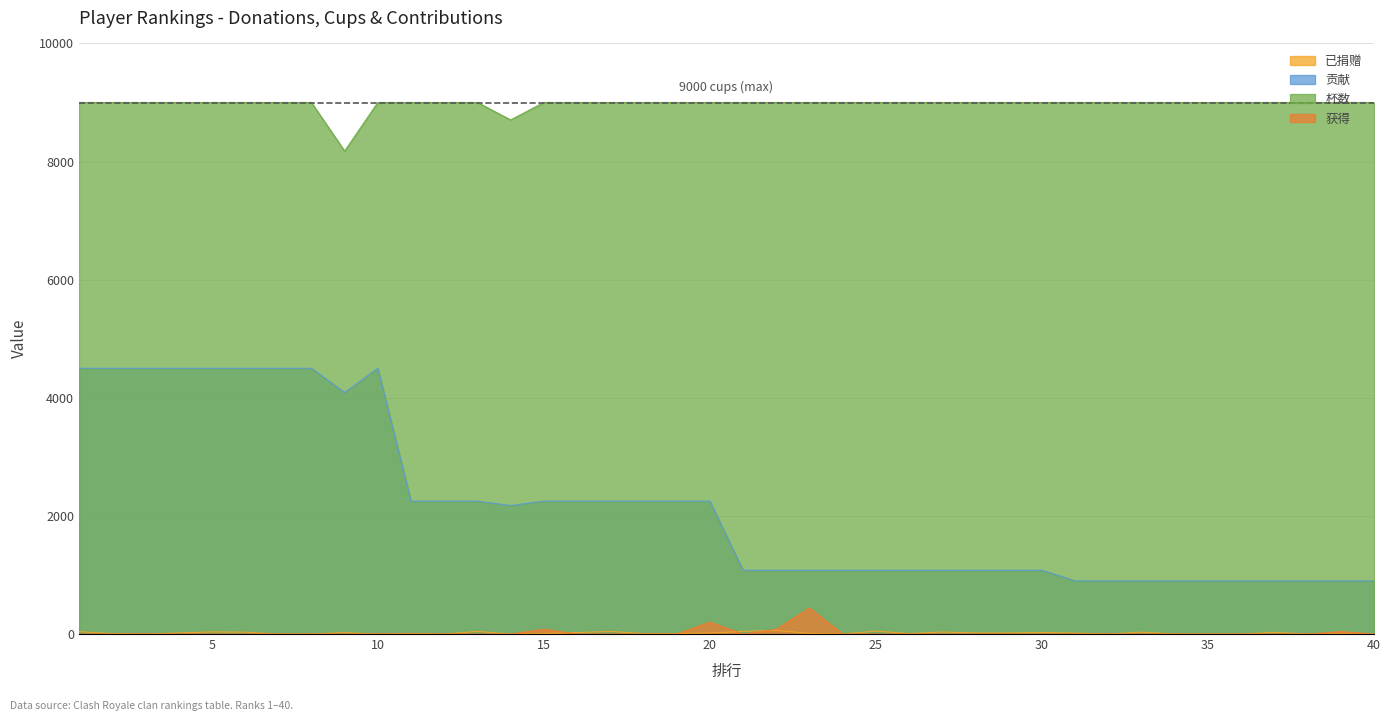

Reading right to left, what are all the values shown in this chart?

已捐赠: 40=0	39=0	38=0	37=28	36=0	35=0	34=0	33=32	32=0	31=16	30=26	29=18	28=18	27=34	26=8	25=50	24=0	23=10	22=62	21=46	20=16	19=8	18=8	17=44	16=24	15=8	14=0	13=44	12=0	11=10	10=0	9=24	8=0	7=0	6=32	5=36	4=18	3=0	2=8	1=40
贡献: 40=900	39=900	38=900	37=900	36=900	35=900	34=900	33=900	32=900	31=900	30=1080	29=1080	28=1080	27=1080	26=1080	25=1080	24=1080	23=1080	22=1080	21=1080	20=2250	19=2250	18=2250	17=2250	16=2250	15=2250	14=2176	13=2250	12=2250	11=2250	10=4500	9=4089	8=4500	7=4500	6=4500	5=4500	4=4500	3=4500	2=4500	1=4500
杯数: 40=9000	39=9000	38=9000	37=9000	36=9000	35=9000	34=9000	33=9000	32=9000	31=9000	30=9000	29=9000	28=9000	27=9000	26=9000	25=9000	24=9000	23=9000	22=9000	21=9000	20=9000	19=9000	18=9000	17=9000	16=9000	15=9000	14=8705	13=9000	12=9000	11=9000	10=9000	9=8178	8=9000	7=9000	6=9000	5=9000	4=9000	3=9000	2=9000	1=9000
获得: 40=0	39=40	38=0	37=0	36=0	35=0	34=0	33=0	32=0	31=0	30=0	29=0	28=0	27=0	26=0	25=0	24=0	23=440	22=80	21=0	20=200	19=0	18=0	17=0	16=0	15=80	14=0	13=0	12=0	11=0	10=0	9=0	8=0	7=0	6=0	5=0	4=0	3=0	2=0	1=0